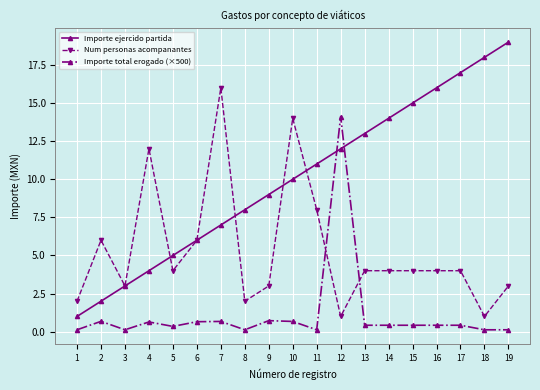

The value of Importe total erogado (×500) at 19 is 0.1. True or false?

True